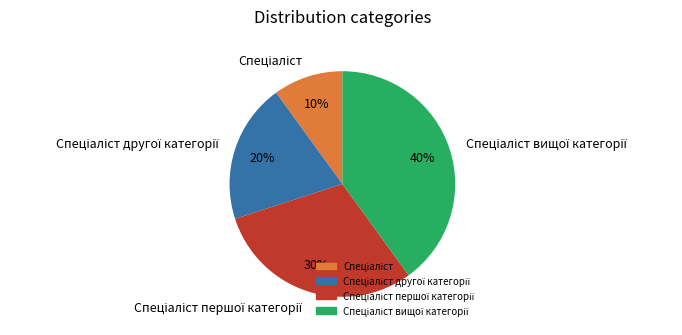

Is there any slice that represents more than half of the pie?

No